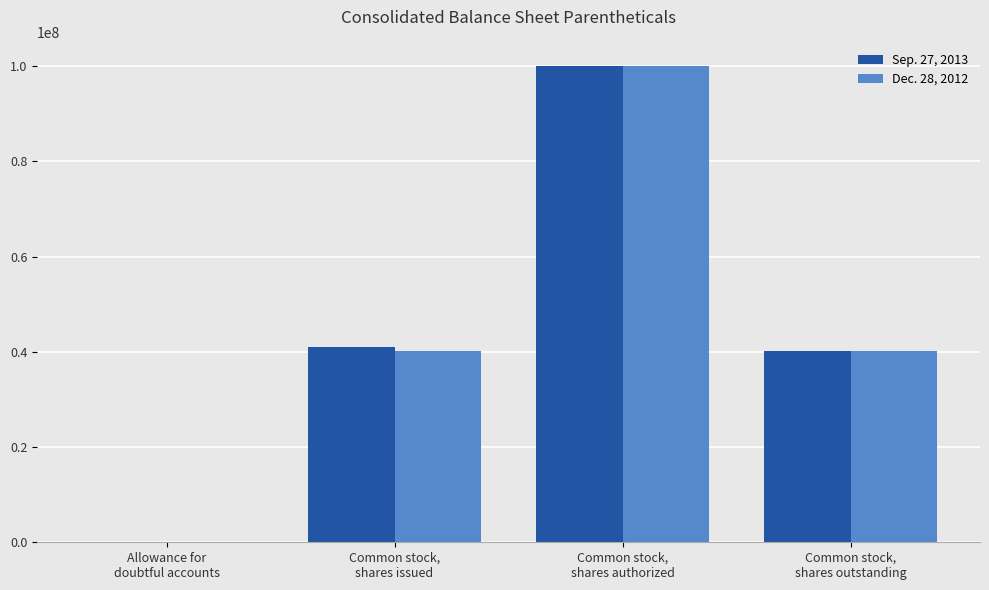

What is the greatest value displayed?

100000000